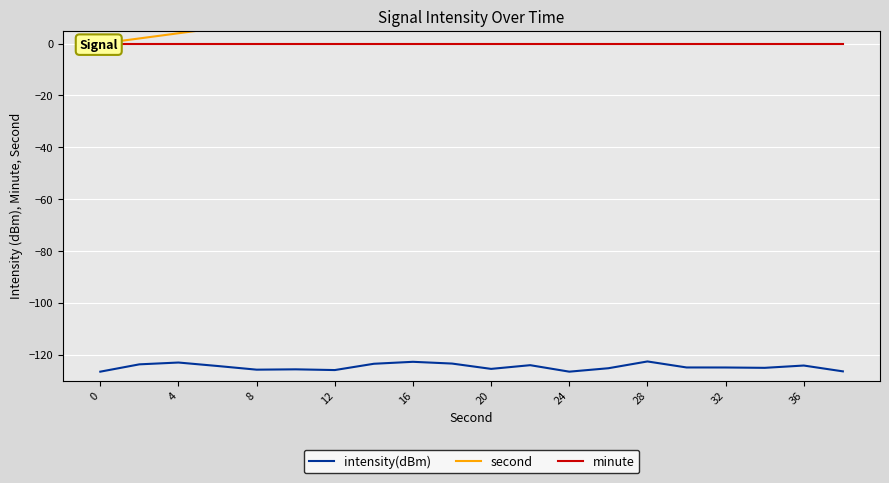

True or false: minute and intensity(dBm) intersect in this chart.

False